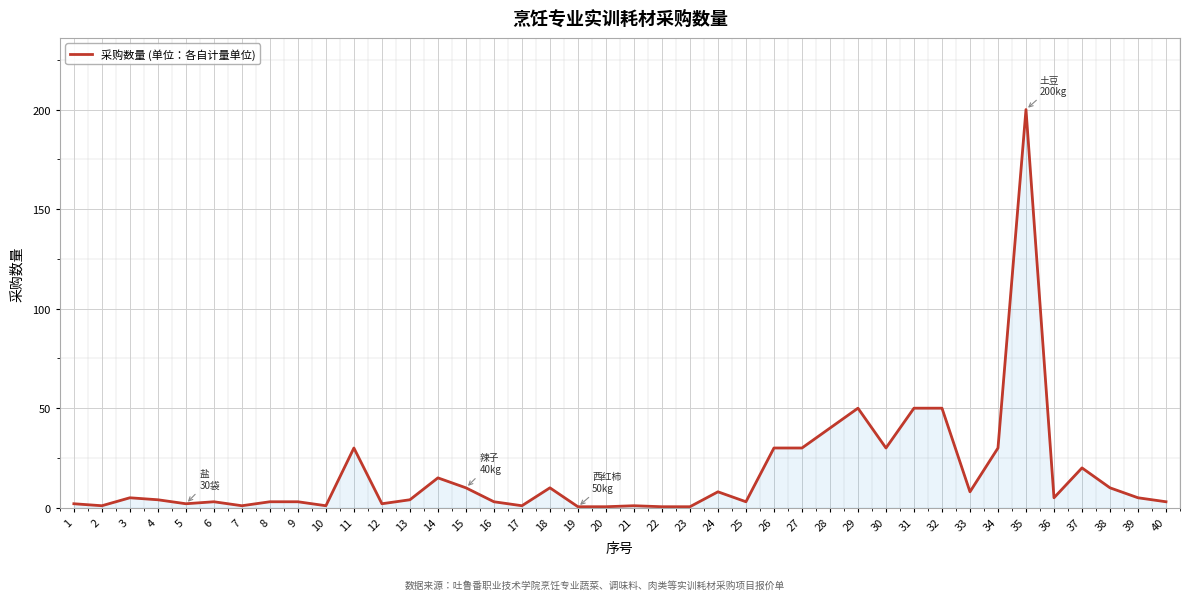

Which label corresponds to the largest value in the chart?

35